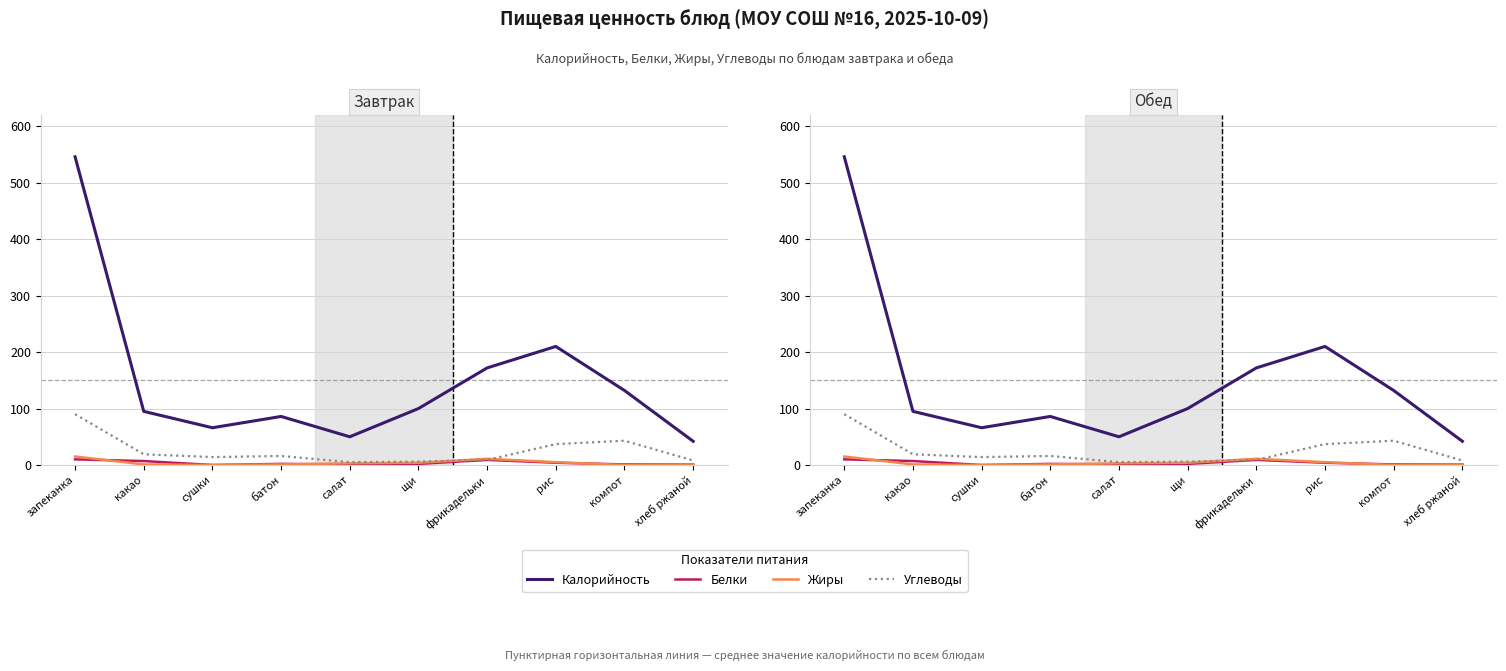

Where is Жиры nearest to the value 7?

рис